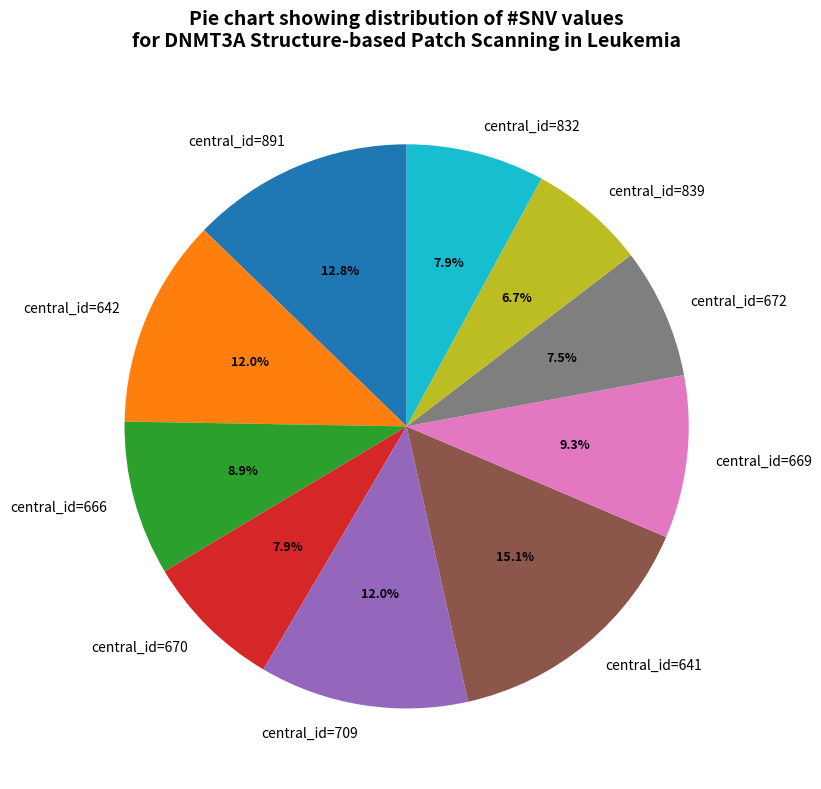

To the nearest percent, what is the difference between the largest and smallest slice percentages?

8%